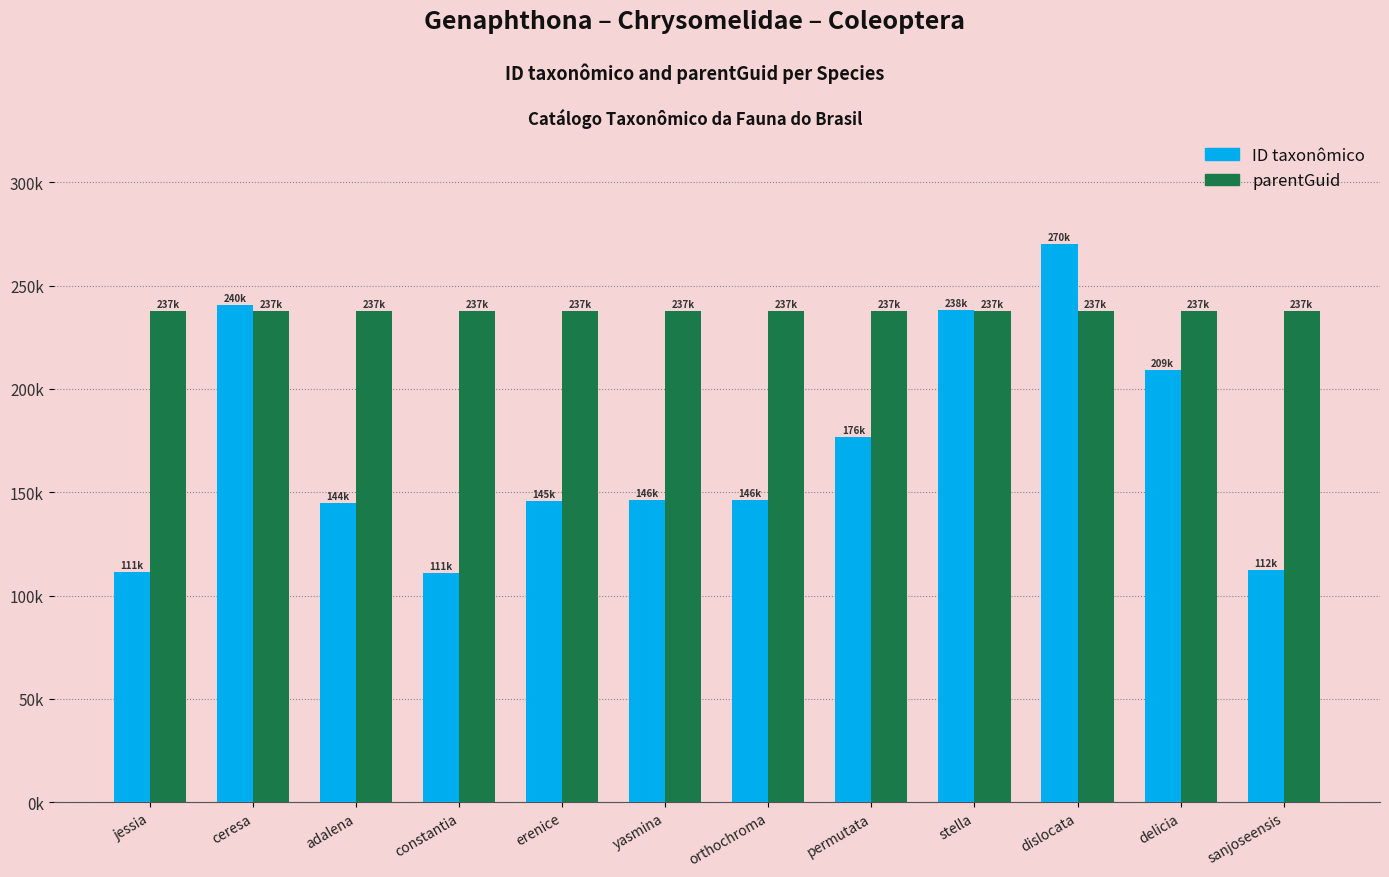

Reading right to left, list all the values displayed in this chart.

ID taxonômico: sanjoseensis=112328	delicia=209215	dislocata=270334	stella=238300	permutata=176689	orthochroma=146010	yasmina=146211	erenice=145938	constantia=111064	adalena=144853	ceresa=240550	jessia=111448
parentGuid: sanjoseensis=237795	delicia=237795	dislocata=237795	stella=237795	permutata=237795	orthochroma=237795	yasmina=237795	erenice=237795	constantia=237795	adalena=237795	ceresa=237795	jessia=237795